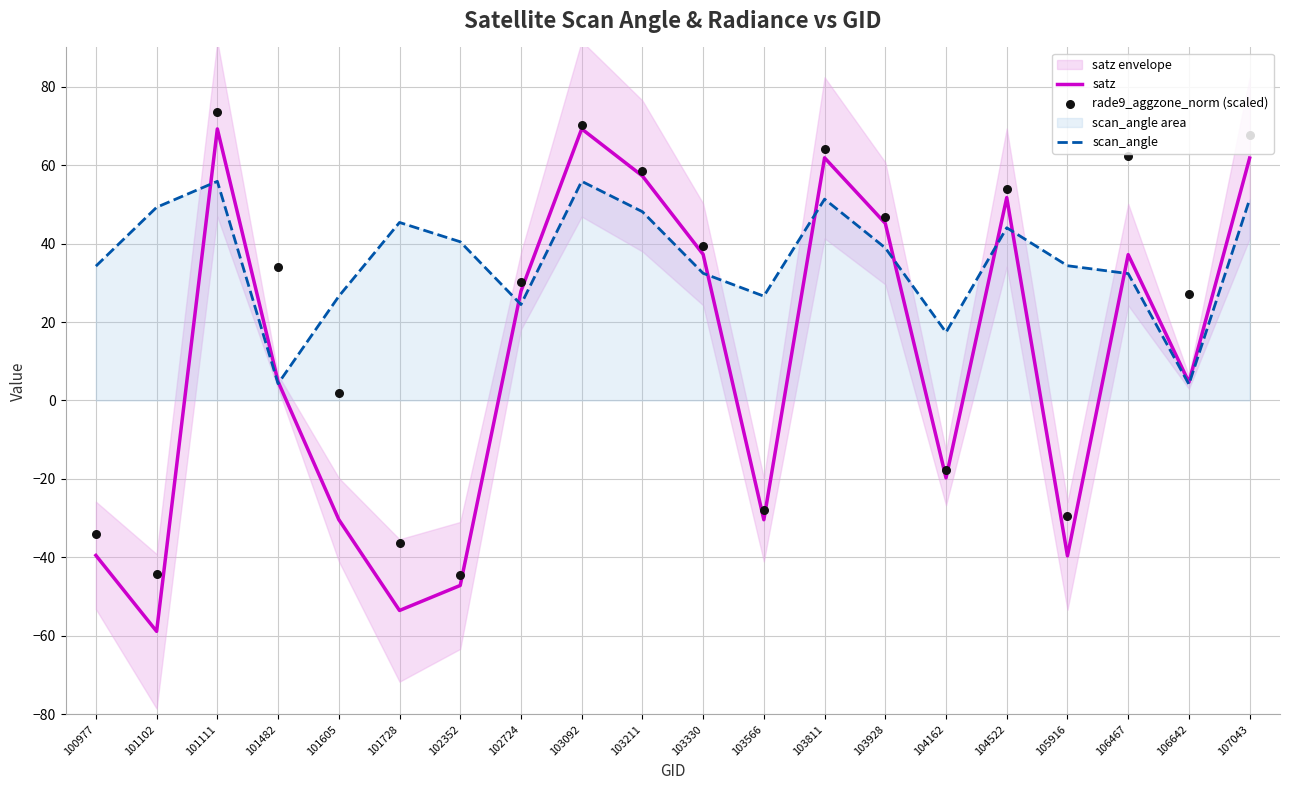

What is the total value across all series at 104522?

149.8